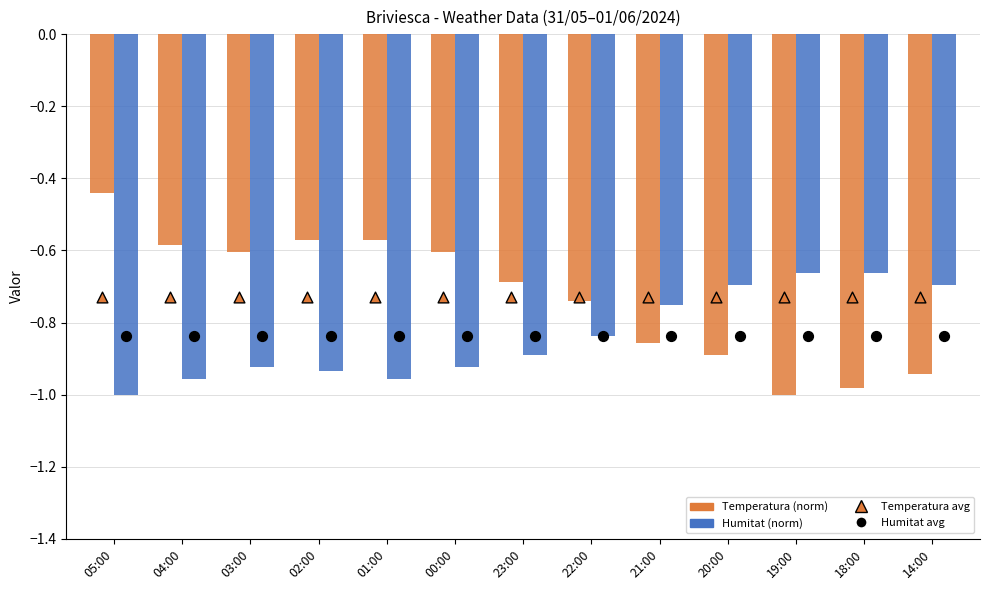

Which series contains the highest Y value?

Temperatura (norm)